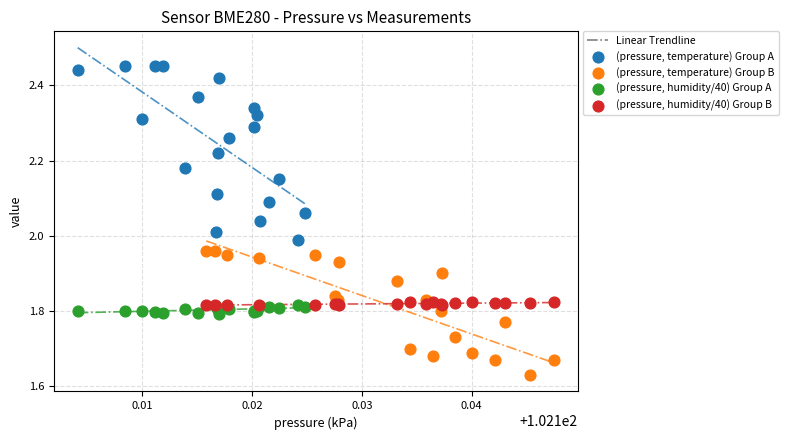

Which series has the largest Y range (max minus min)?

(pressure, temperature) Group A